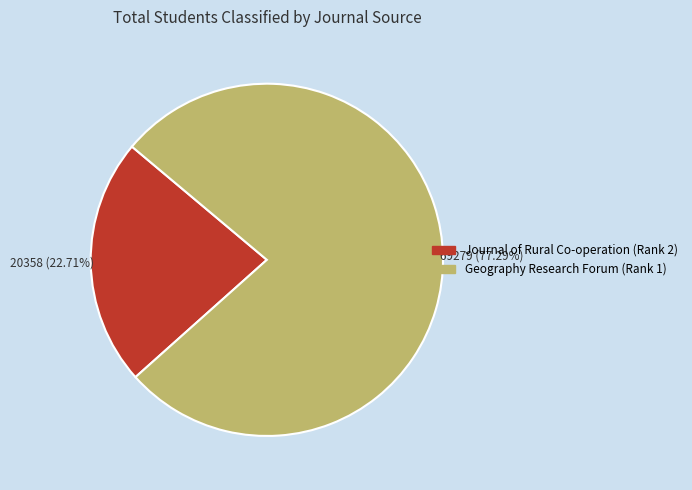

What percentage do Geography Research Forum (Rank 1) and Journal of Rural Co-operation (Rank 2) together represent?

100.0%